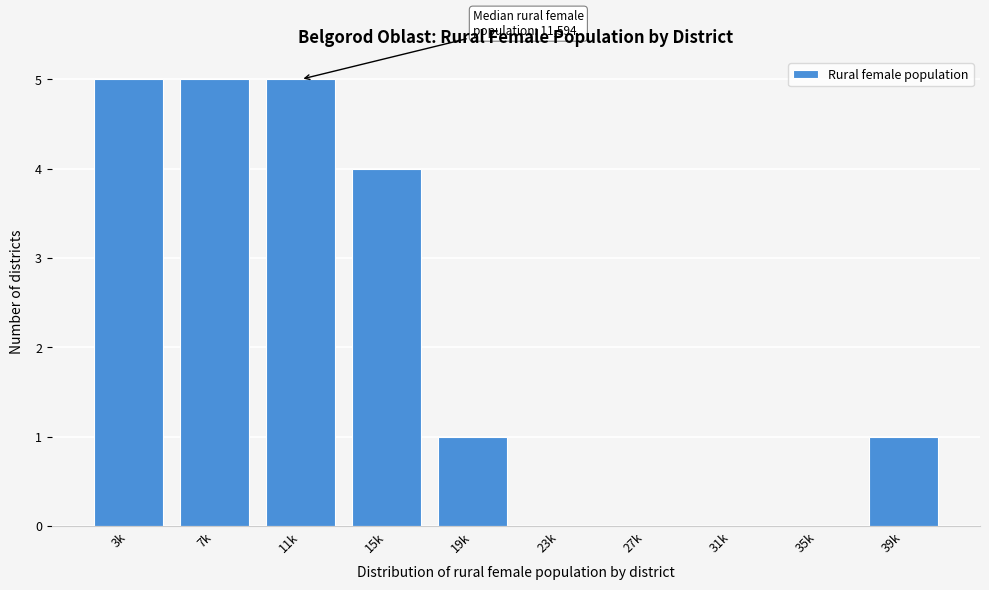

Reading left to right, list all the values displayed in this chart.

3k=5	7k=5	11k=5	15k=4	19k=1	23k=0	27k=0	31k=0	35k=0	39k=1